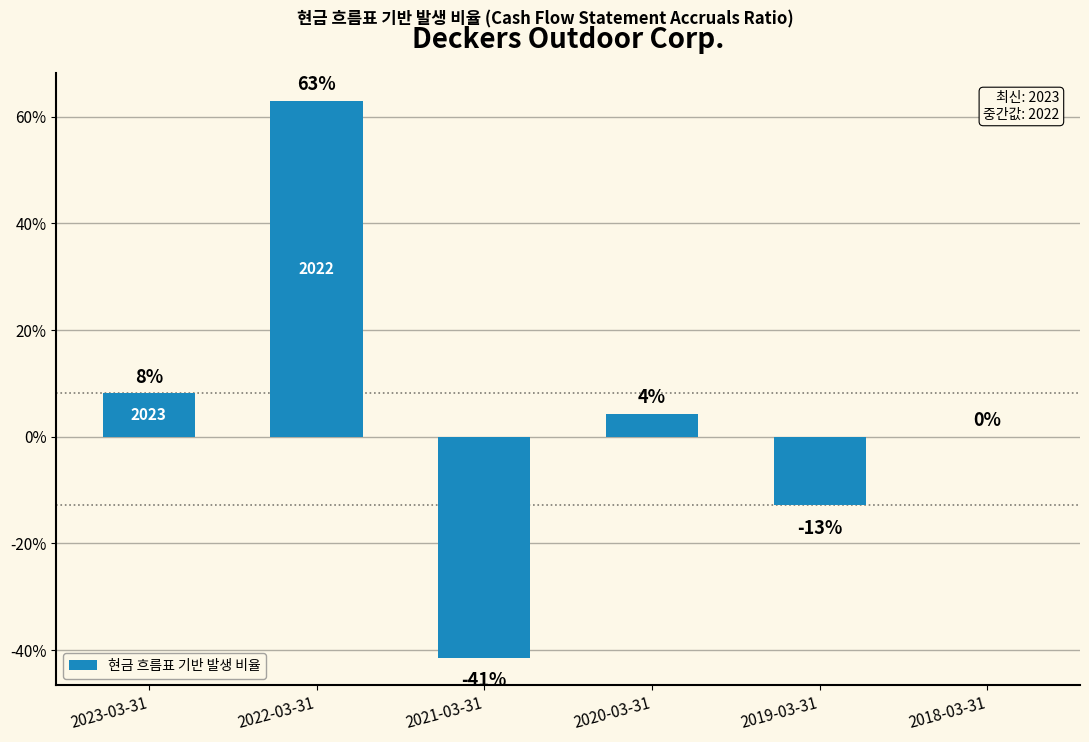

Reading left to right, transcribe all the data shown in this chart.

2023-03-31=0.1	2022-03-31=0.6	2021-03-31=-0.4	2020-03-31=0.0	2019-03-31=-0.1	2018-03-31=0.0